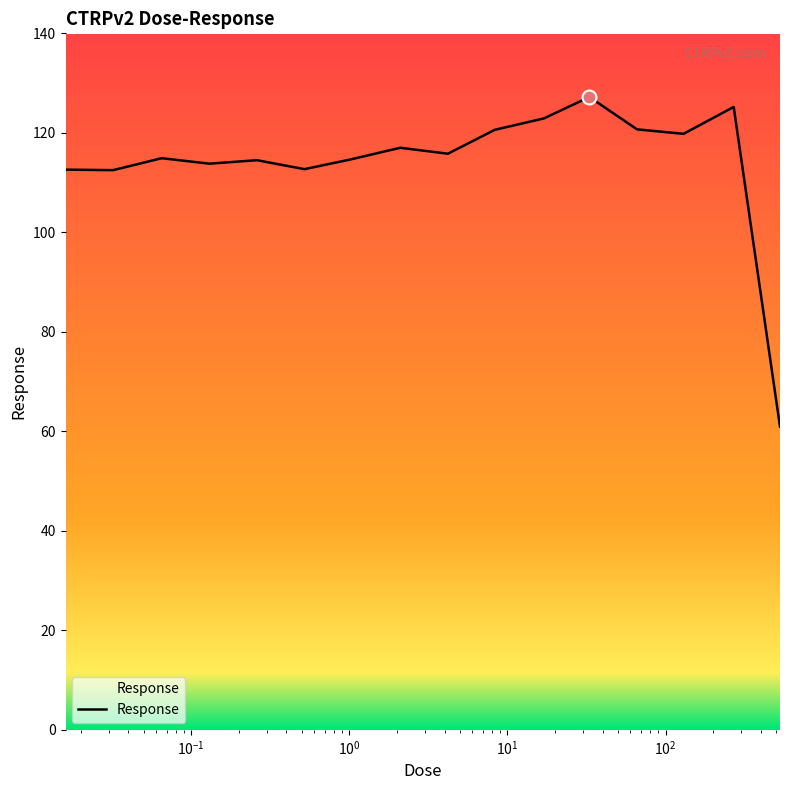

What is the sum of all values?

1825.7